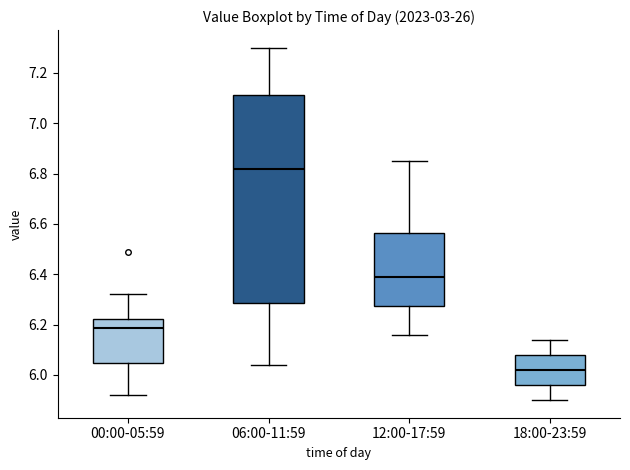

Reading left to right, read every box against the y-axis: the position of its median line, the range the box covers, and the ends of its whiskers. The values are not printed on the chart, so give them approximately, as read against the axis.

00:00-05:59: median 6.18, box 6.04 to 6.22, whiskers 5.92 to 6.32
06:00-11:59: median 6.82, box 6.28 to 7.12, whiskers 6.04 to 7.30
12:00-17:59: median 6.40, box 6.28 to 6.56, whiskers 6.16 to 6.86
18:00-23:59: median 6.02, box 5.96 to 6.08, whiskers 5.90 to 6.14